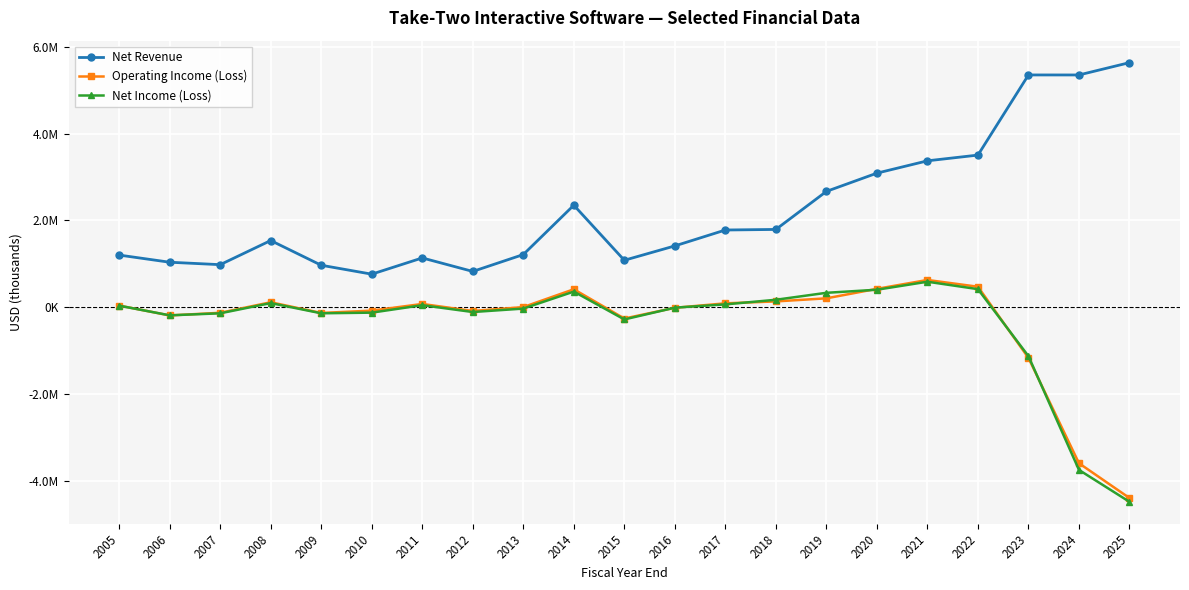

The value of Net Revenue at 2025 is 5633600. True or false?

True